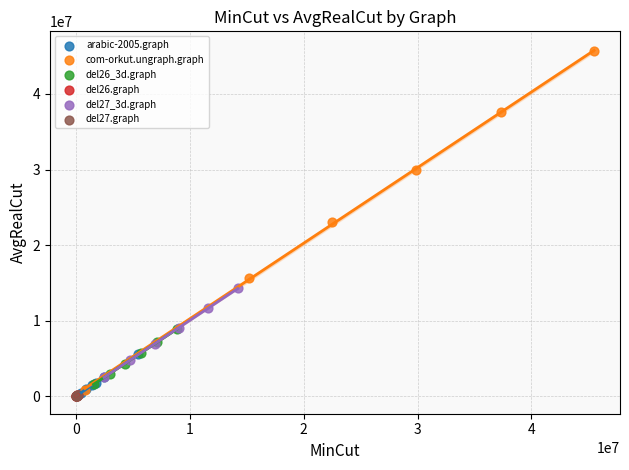

Which series contains the highest Y value?

com-orkut.ungraph.graph